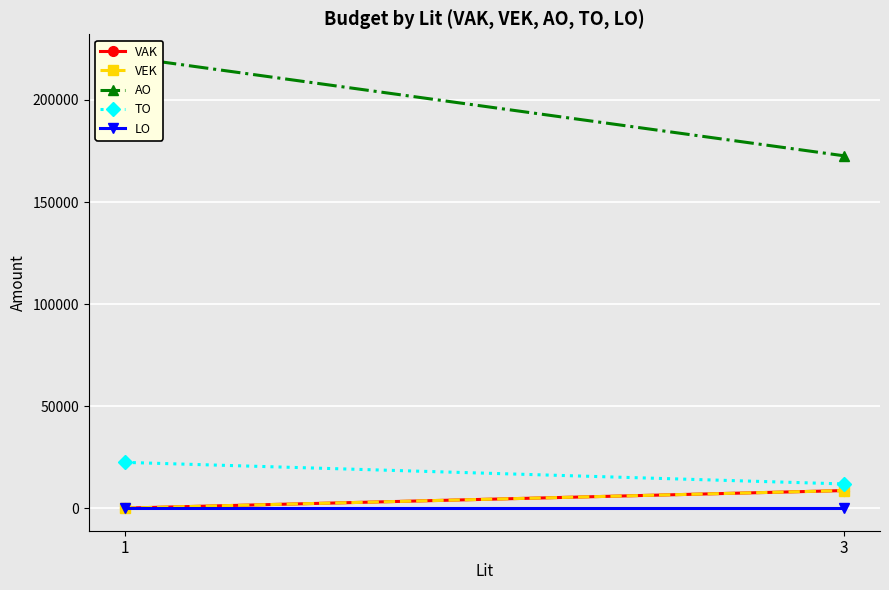

At 3, list the series in order from smallest to largest.

LO, VAK, VEK, TO, AO